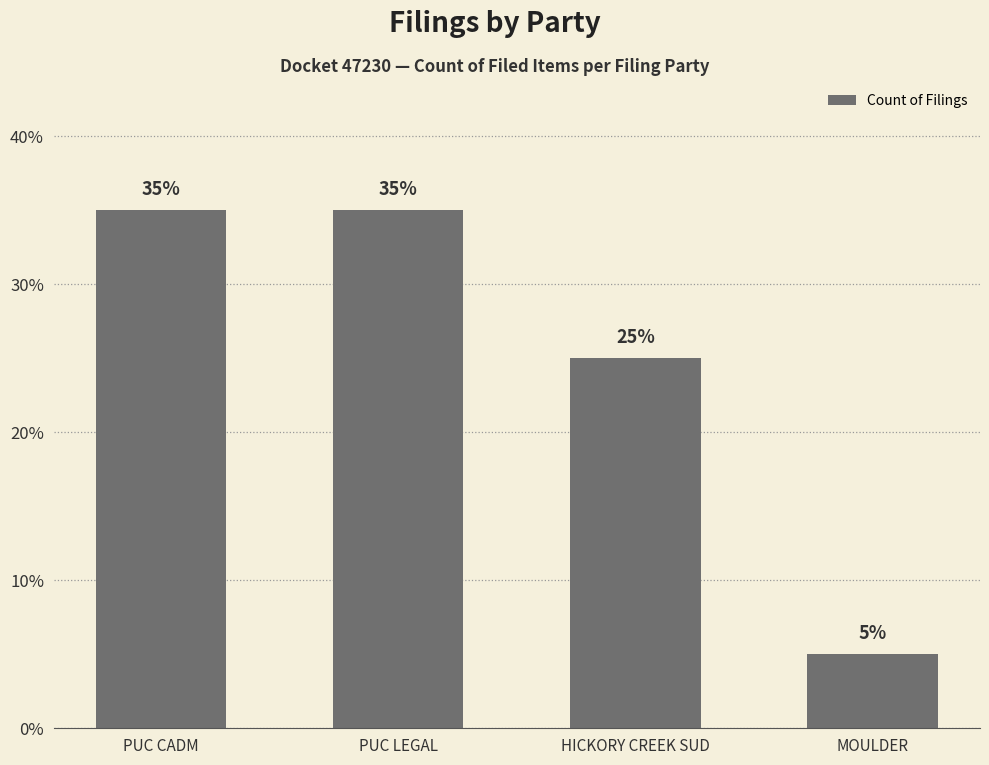

List the labels in order of value, largest first.

PUC CADM, PUC LEGAL, HICKORY CREEK SUD, MOULDER